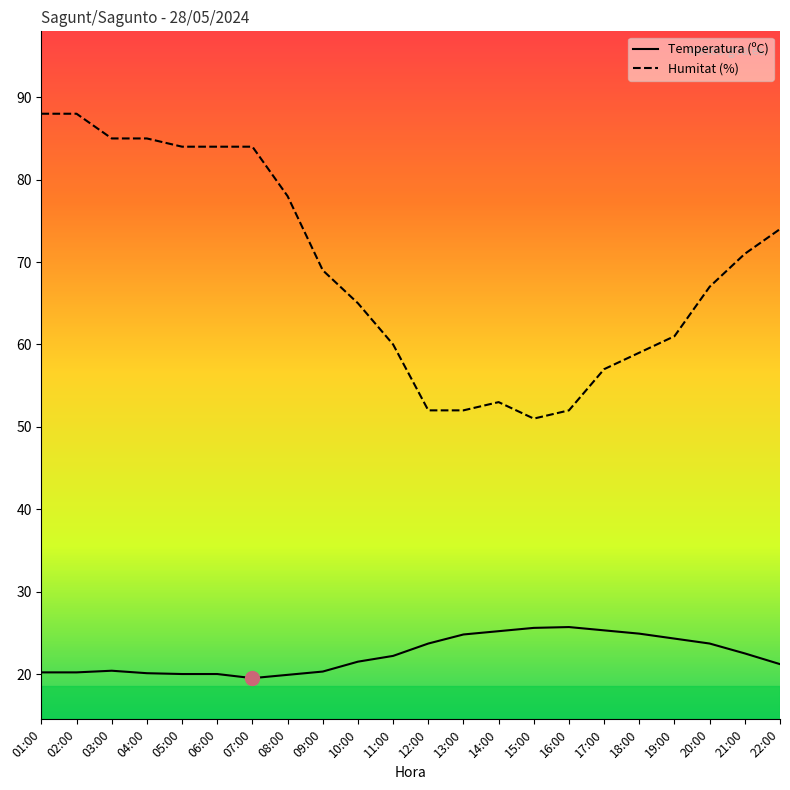

List the series in order of their peak value, highest first.

Humitat (%), Temperatura (ºC)